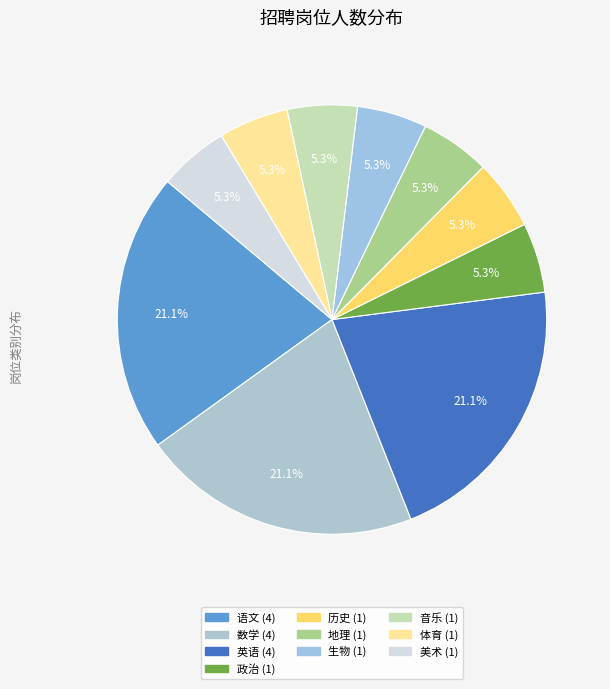

How many segments does this pie chart have?

10